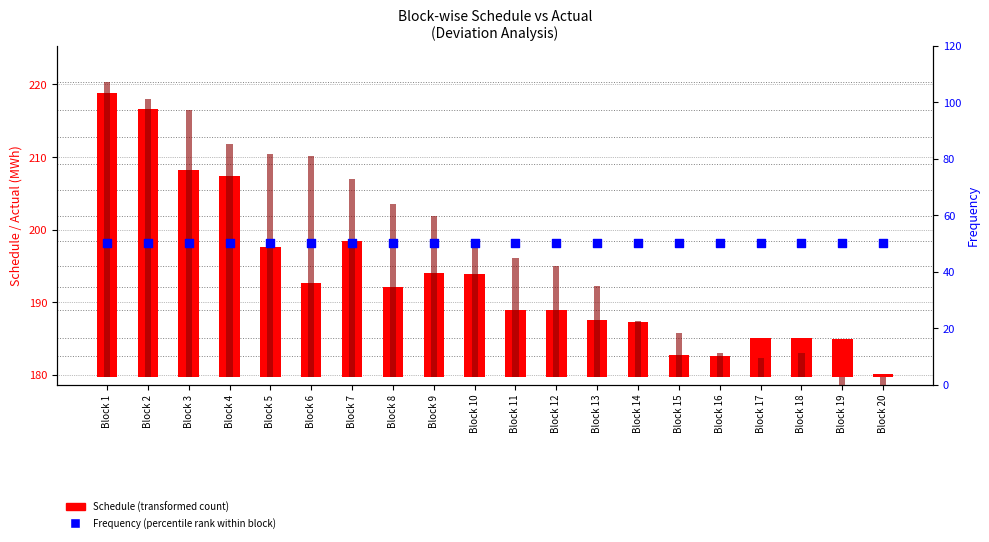

At how many categories does at least one series exceed 39?

20